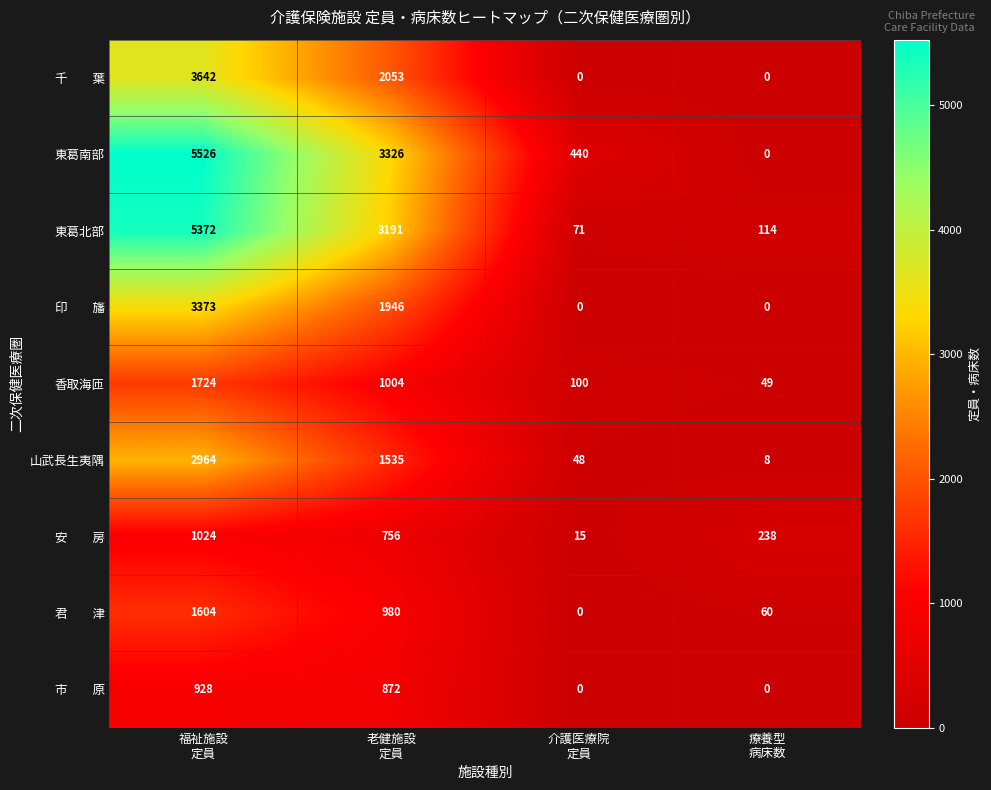

Which series has the largest total across all categories?

東葛南部